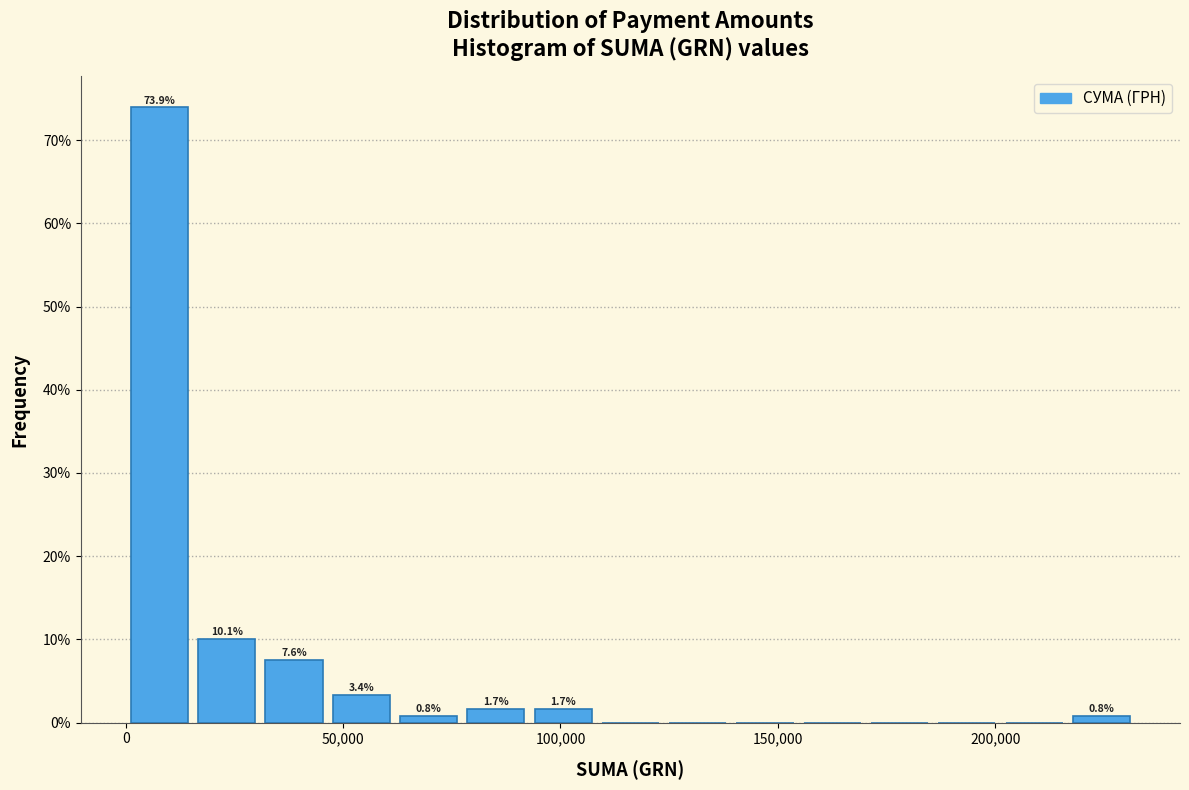

Read against the x-axis, roughly where is the centre of the tallest bar?

10000